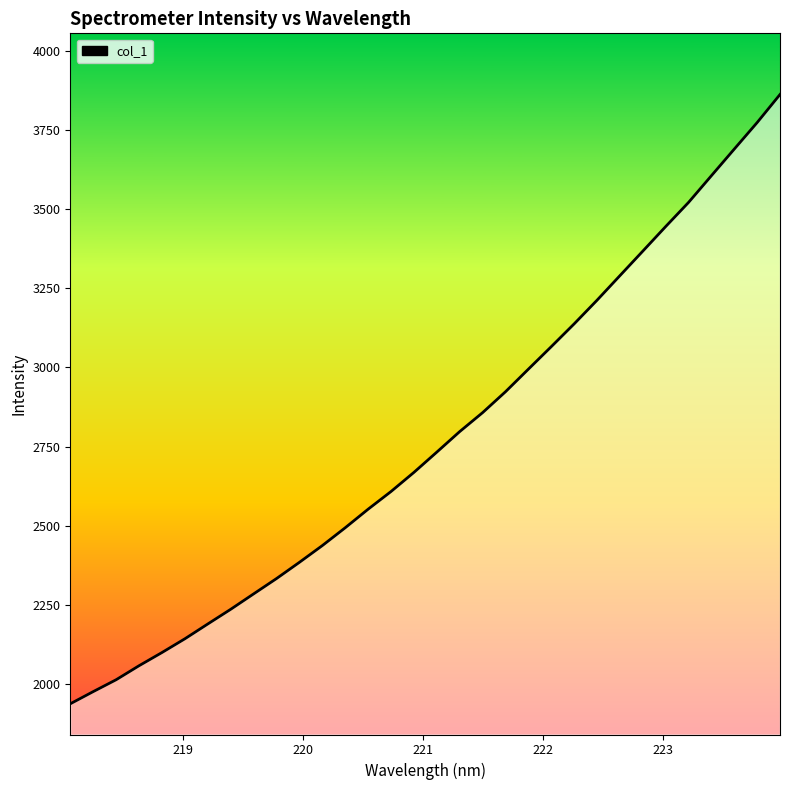

What is the smallest value displayed?

1937.9